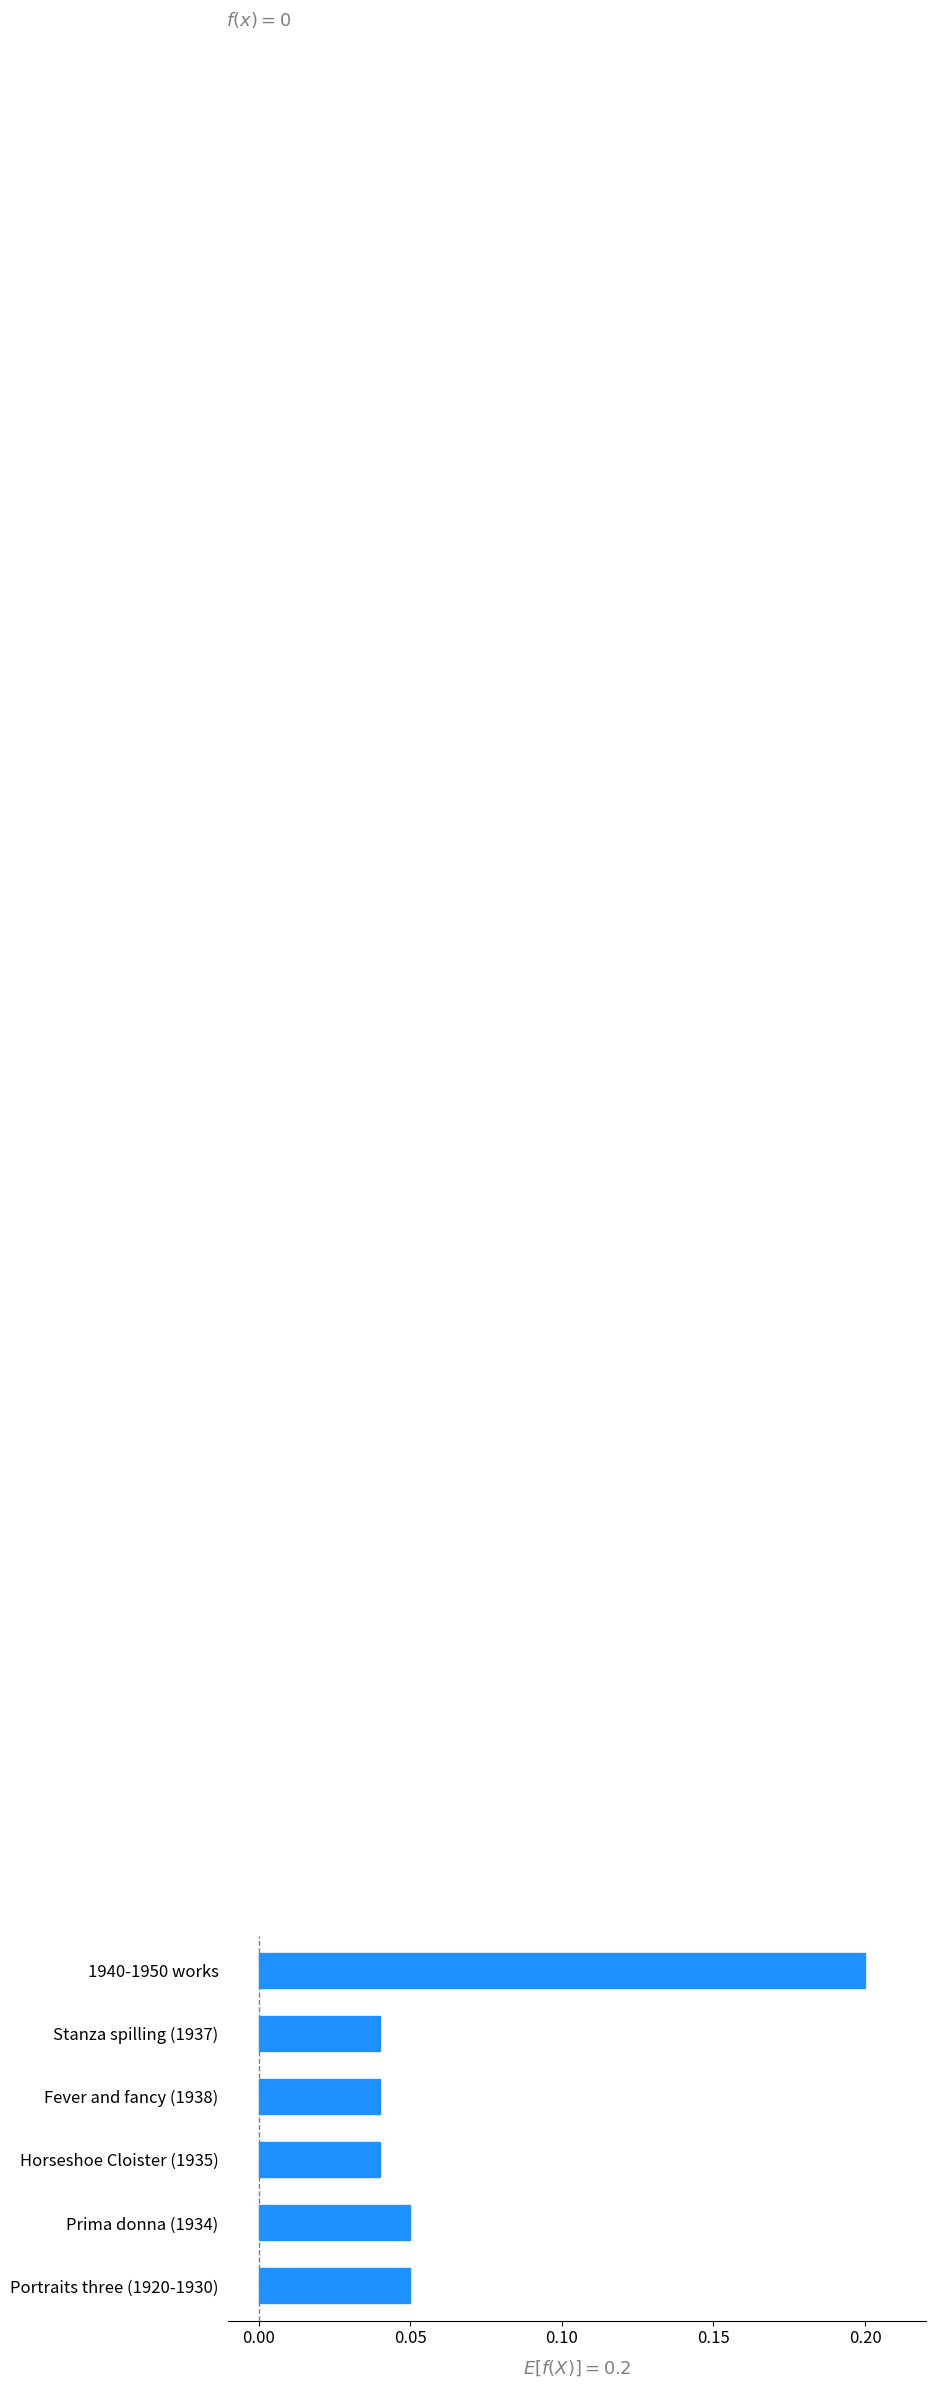

Count the values in the range 0 to 1.

6